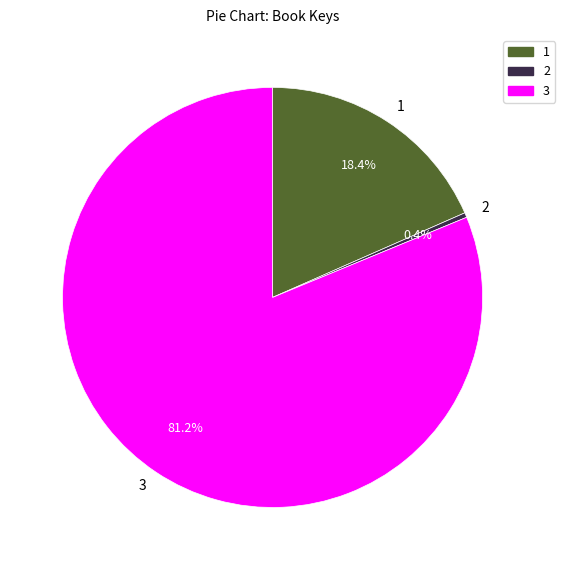

What is the total percentage of 2 and 1?

18.8%